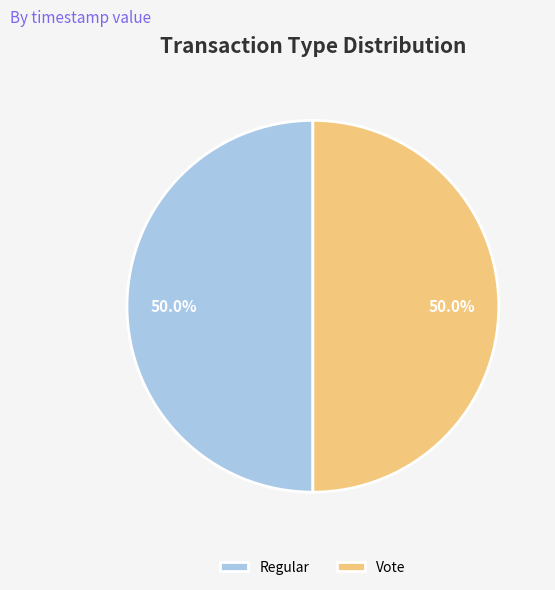

To the nearest percent, what is the combined percentage of Vote and Regular?

100%